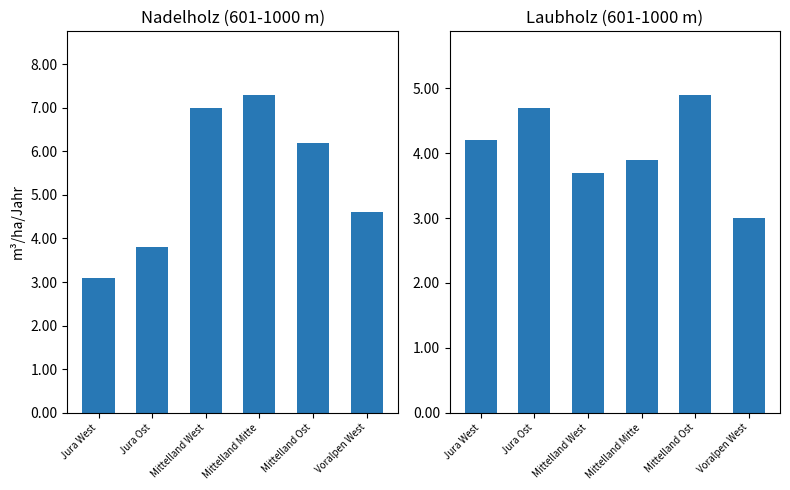

Reading left to right, list all the values displayed in this chart.

Nadelholz: 3.1	3.8	7.0	7.3	6.2	4.6
Laubholz: 4.2	4.7	3.7	3.9	4.9	3.0